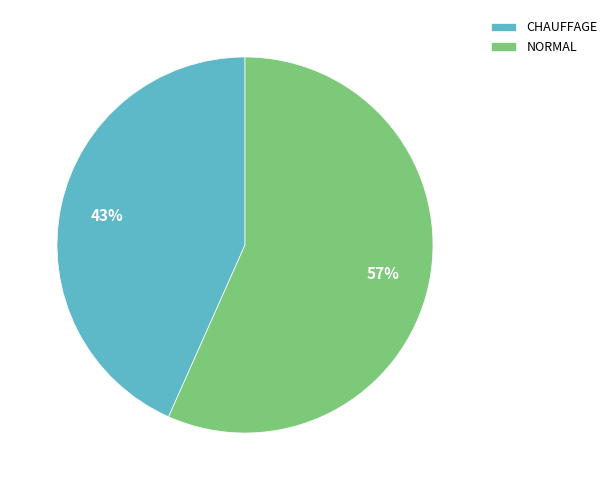

Between NORMAL and CHAUFFAGE, which is larger?

NORMAL